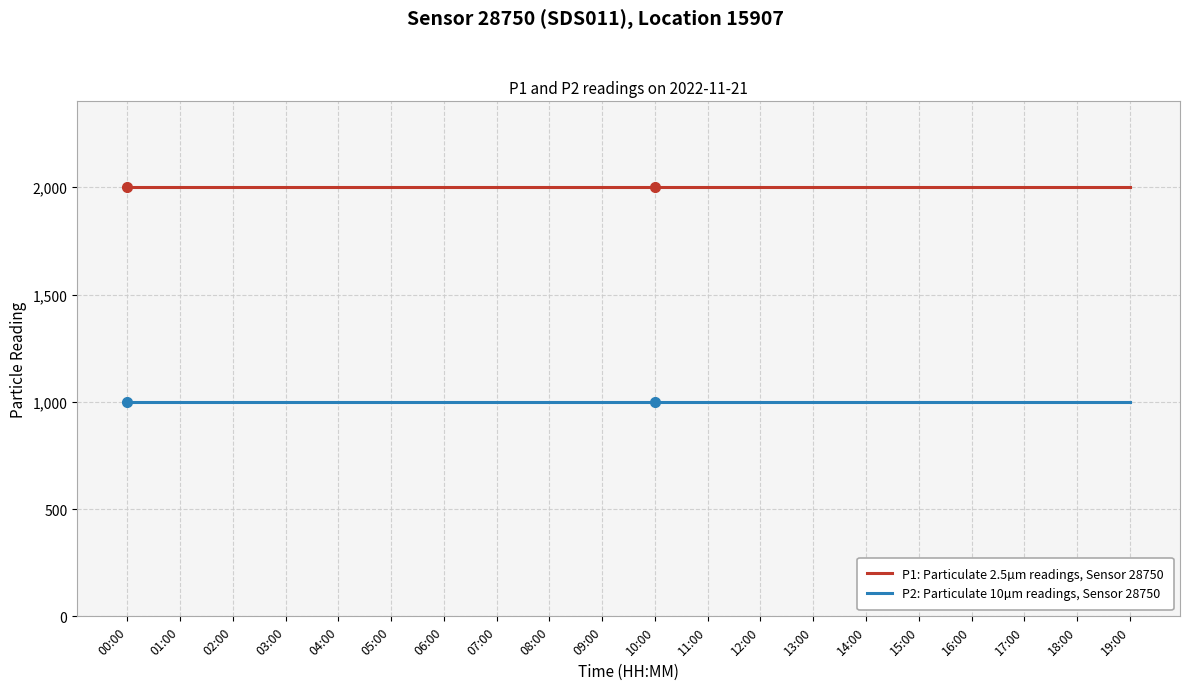

True or false: P2: Particulate 10µm readings, Sensor 28750 and P1: Particulate 2.5µm readings, Sensor 28750 cross at least once.

False